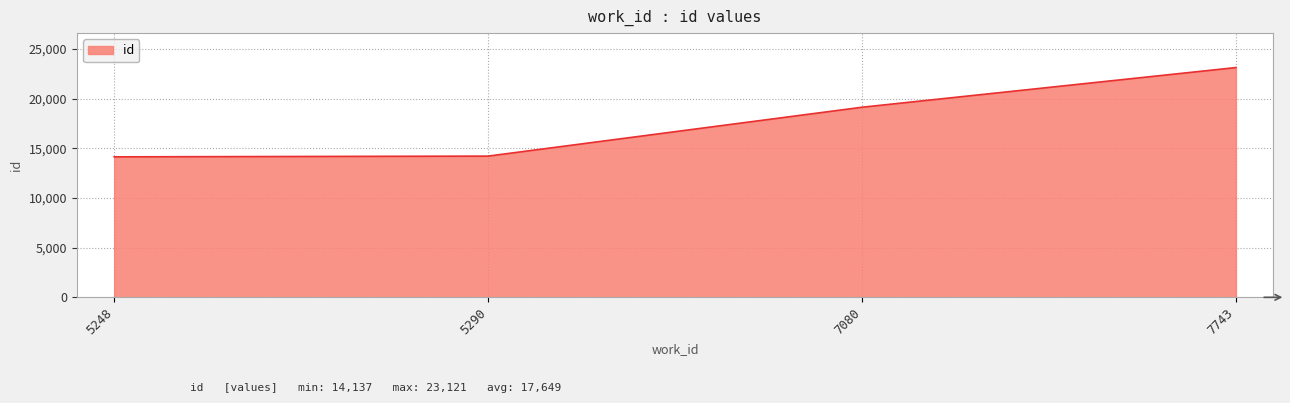

What is the smallest value displayed?

14137